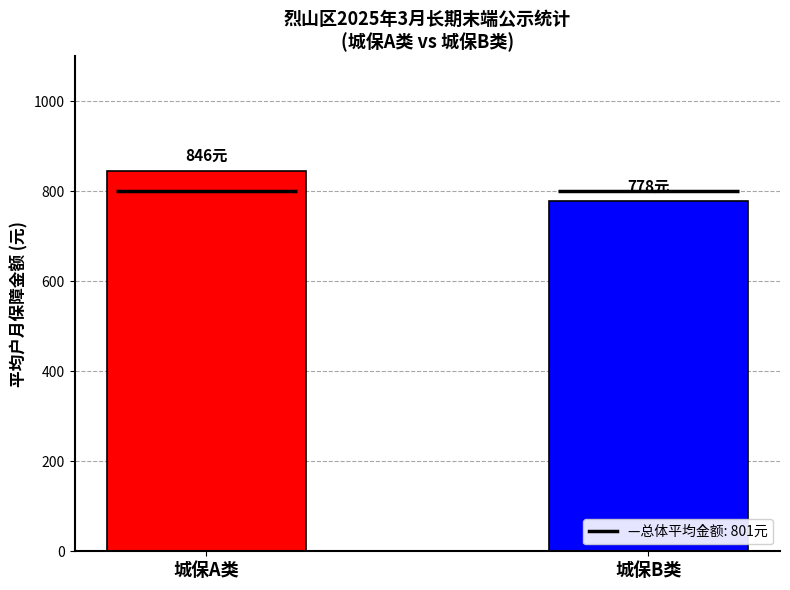

How many values exceed 845?

1